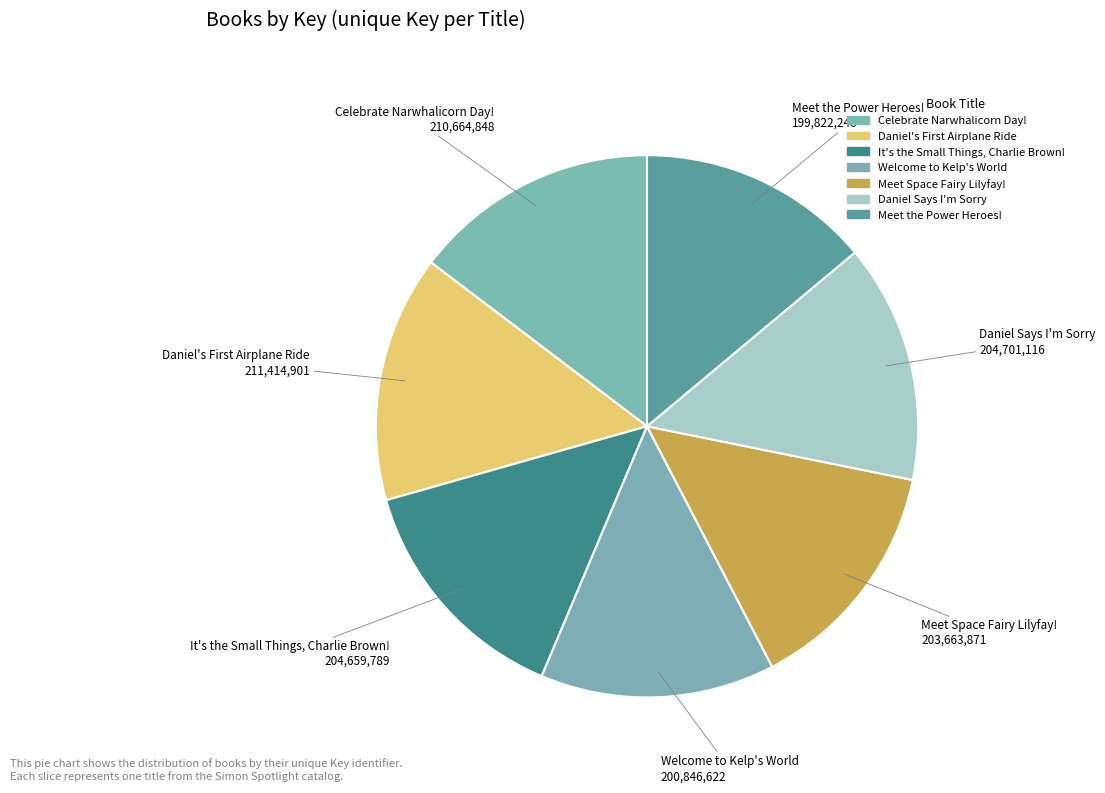

How many segments does this pie chart have?

7